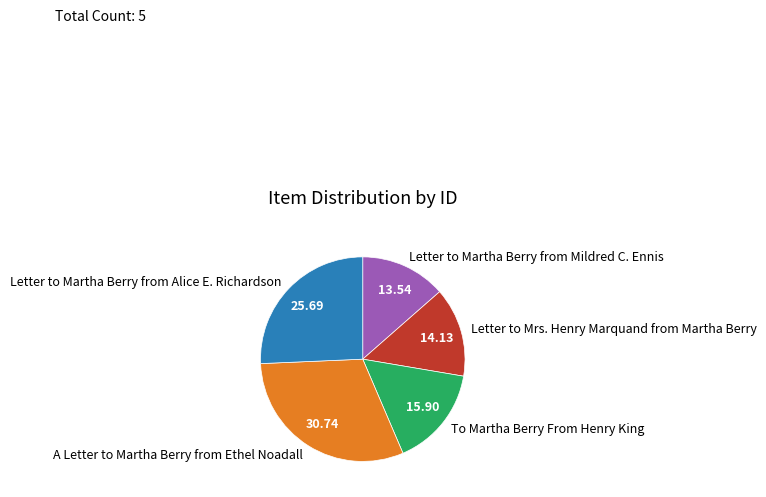

Which slice is the largest?

A Letter to Martha Berry from Ethel Noadall